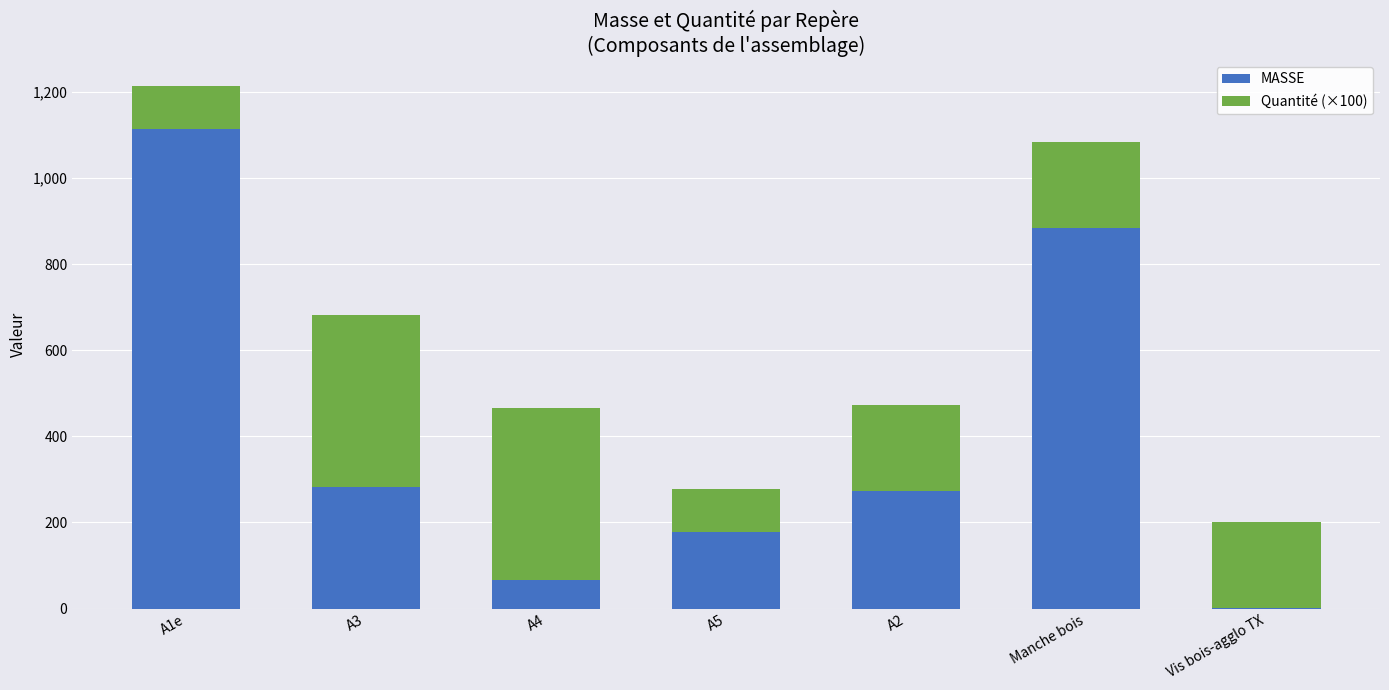

The value of MASSE at A2 is 410.0. True or false?

False